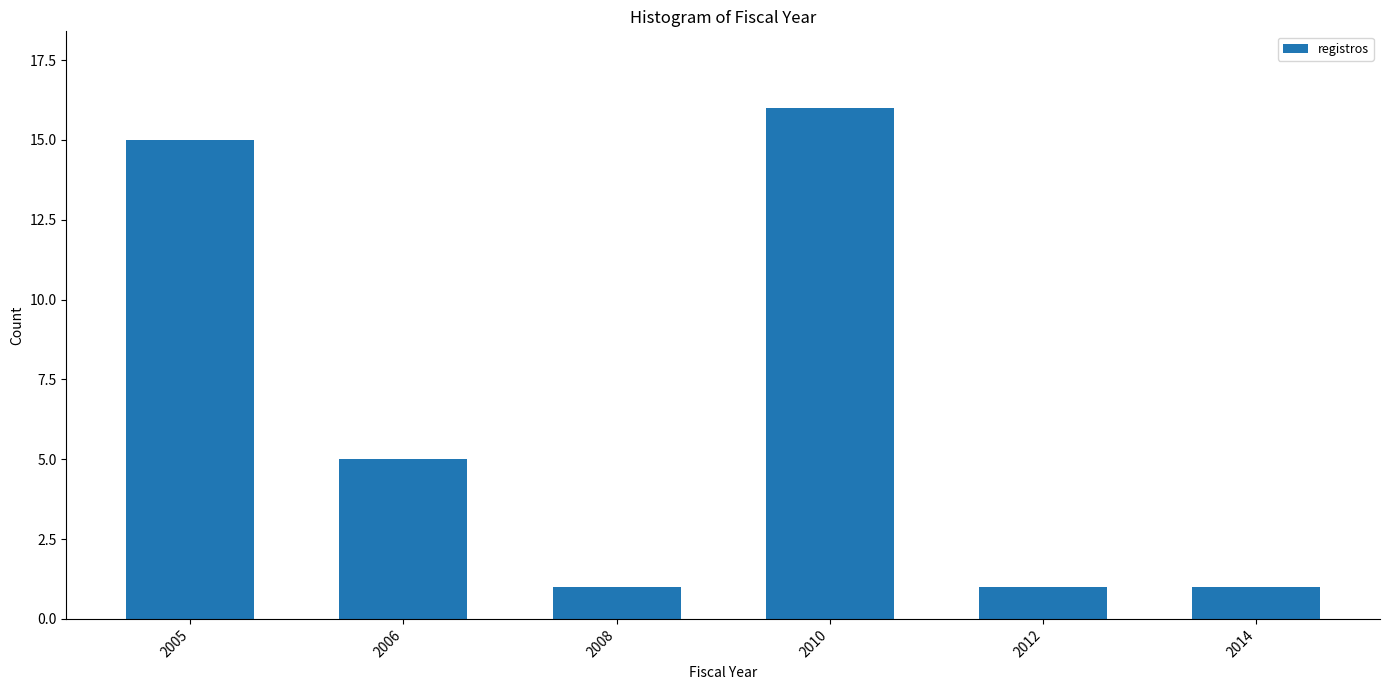

Reading left to right, list all the values displayed in this chart.

2005=15	2006=5	2008=1	2010=16	2012=1	2014=1